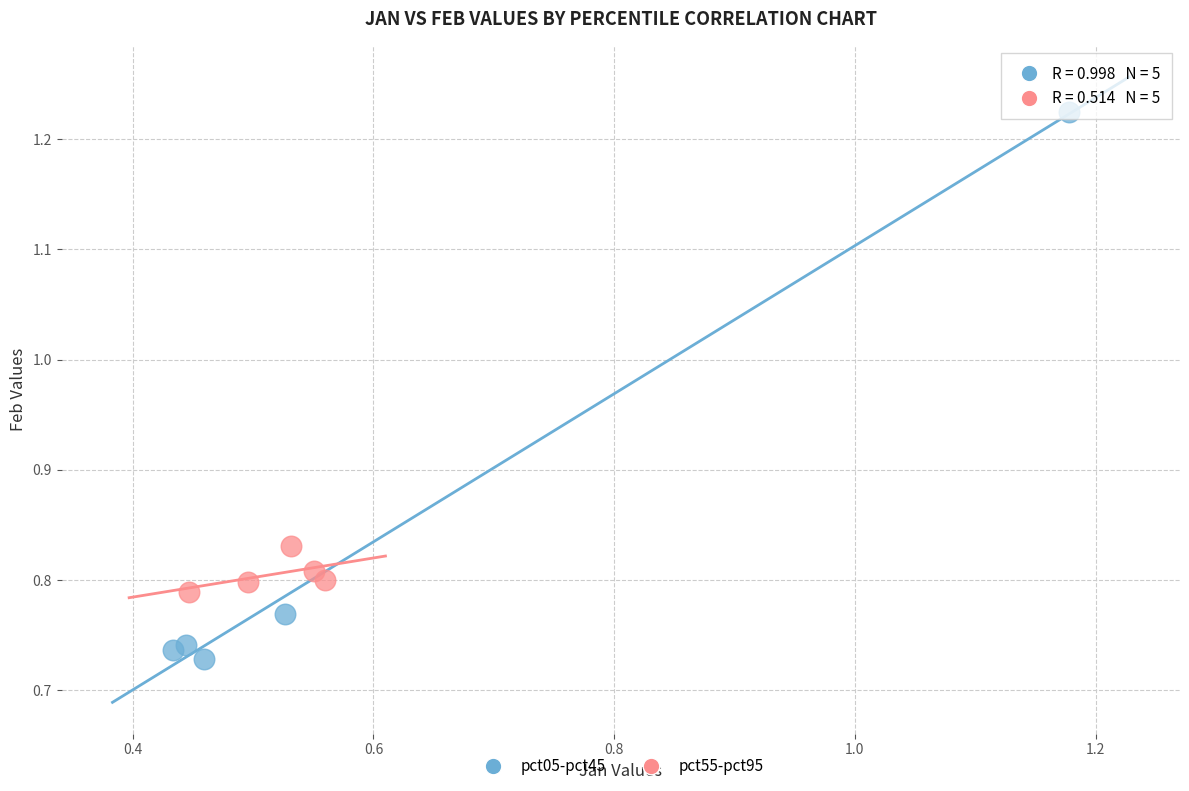

Which series reaches the minimum Y coordinate?

pct05-pct45